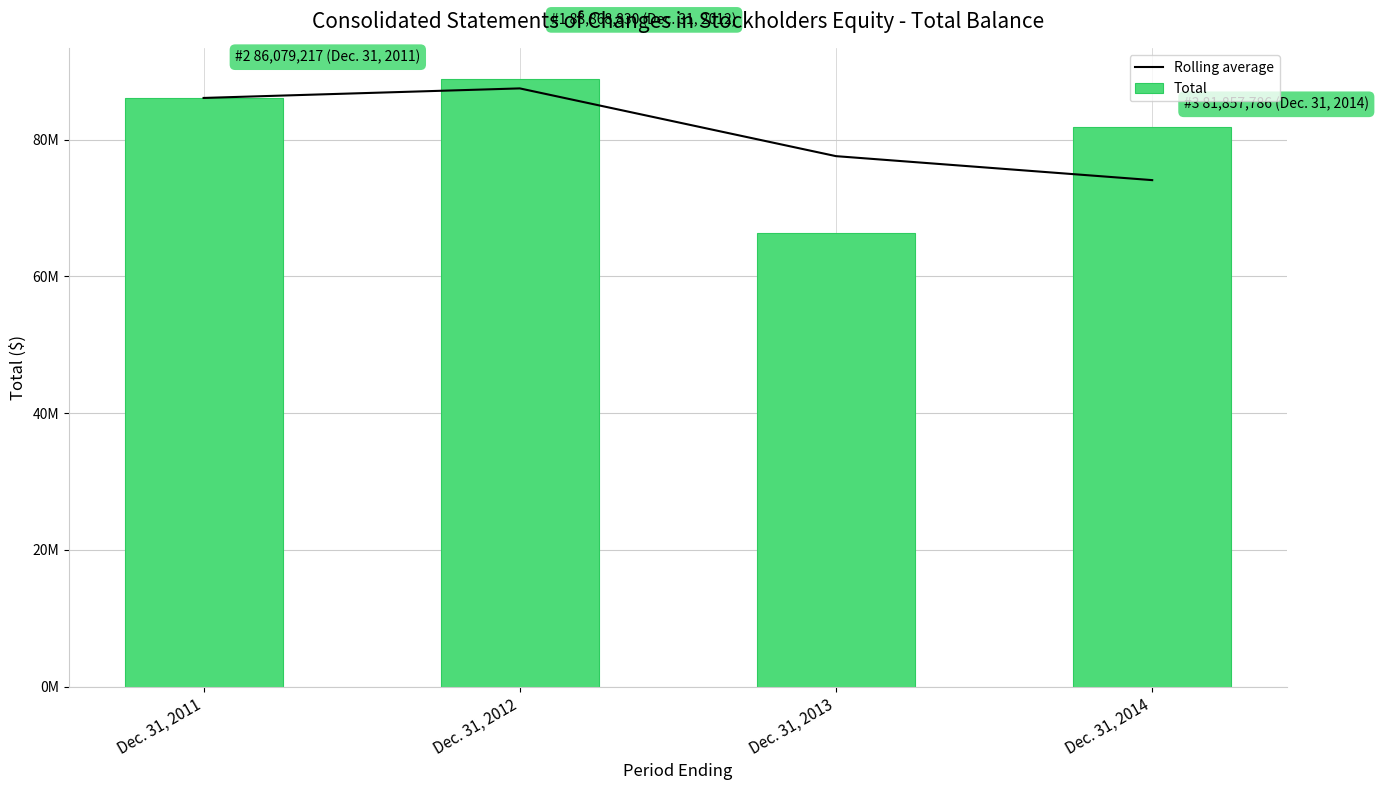

Reading left to right, extract all data points from this chart.

Rolling average: 86079217.0	87474023.5	77567516.0	74061994.0
Total: 86079217.0	88868830.0	66266202.0	81857786.0